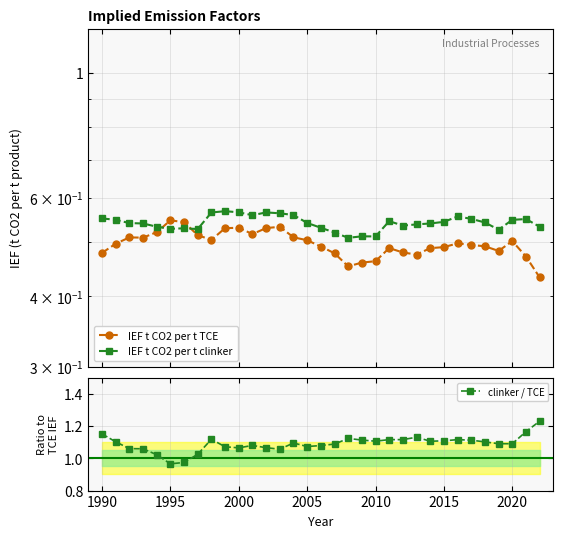

At which label does clinker / TCE first exceed 1?

1990